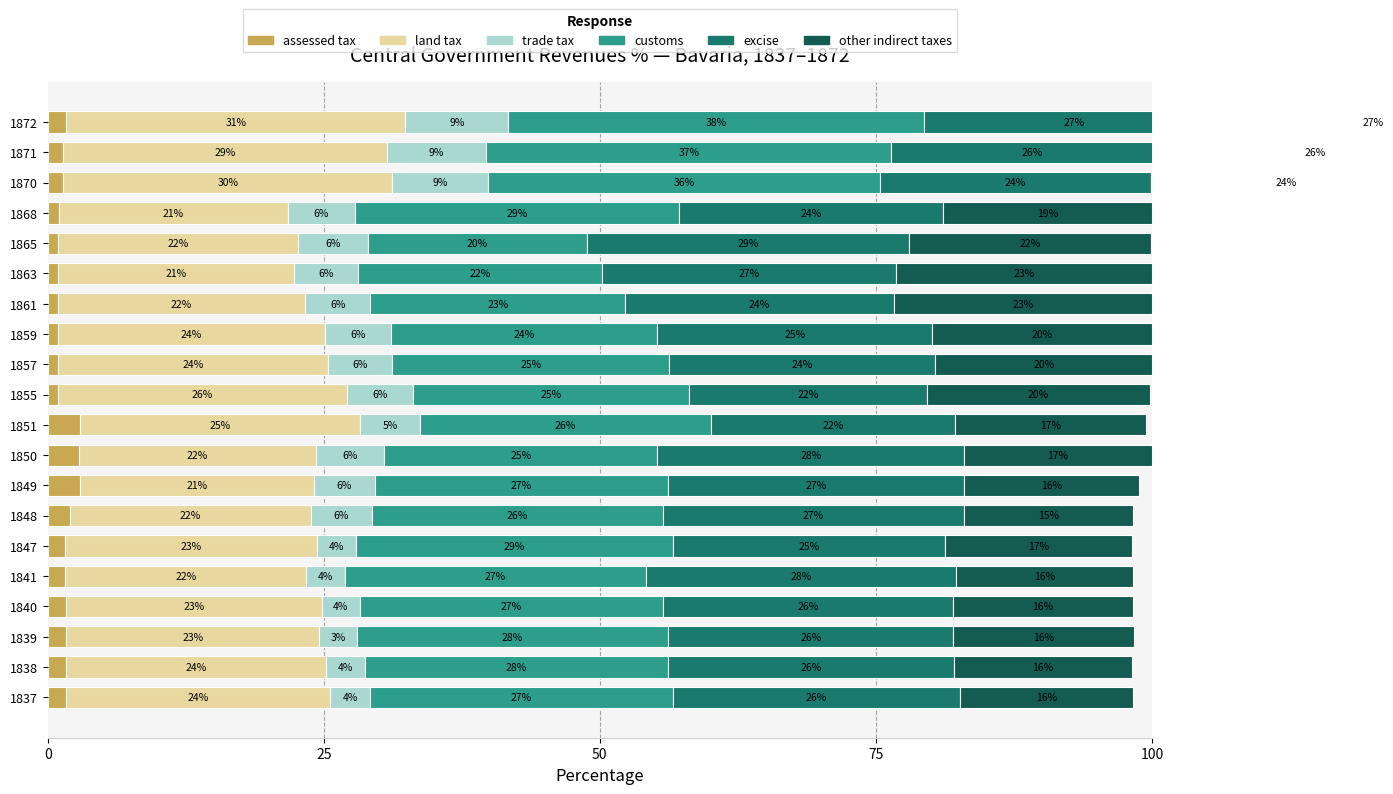

What are all the series names shown in the legend?

assessed tax, land tax, trade tax, customs, excise, other indirect taxes